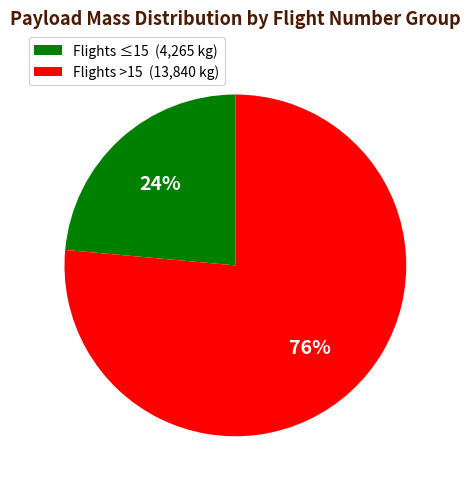

Combined, do Flights ≤15 (4,265 kg) and Flights >15 (13,840 kg) account for over 50%?

Yes